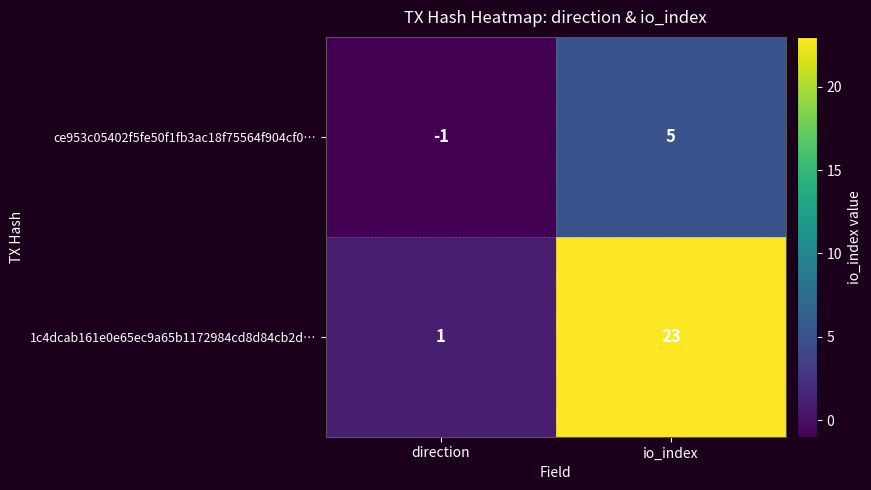

Reading left to right, list all the values displayed in this chart.

ce953c05402f5fe50f1fb3ac18f75564f904cf0…: direction=-1	io_index=5
1c4dcab161e0e65ec9a65b1172984cd8d84cb2d…: direction=1	io_index=23